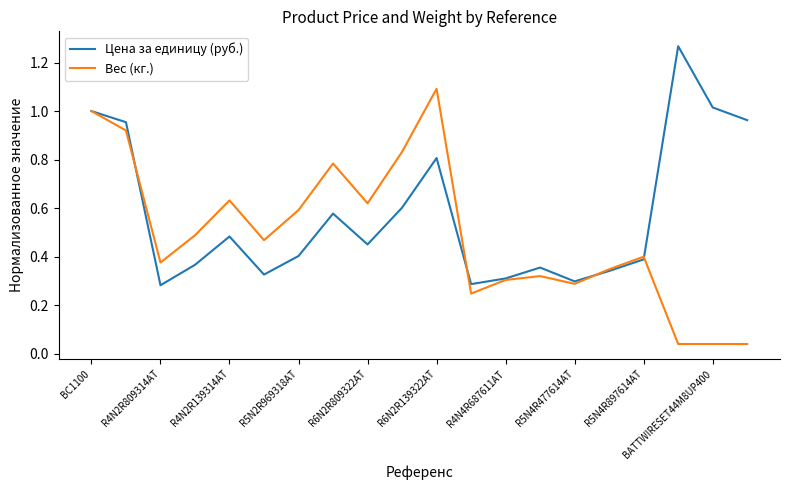

True or false: Цена за единицу (руб.) and Вес (кг.) cross at least once.

True